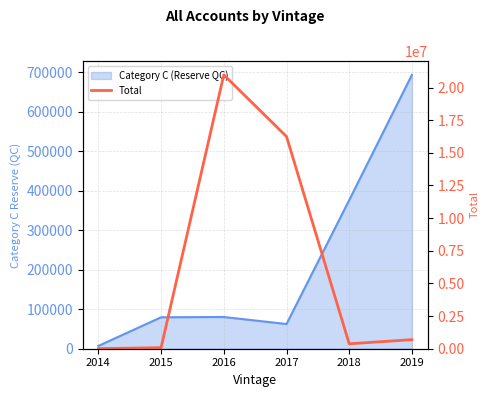

True or false: the data shows 9631 at 2014.

False